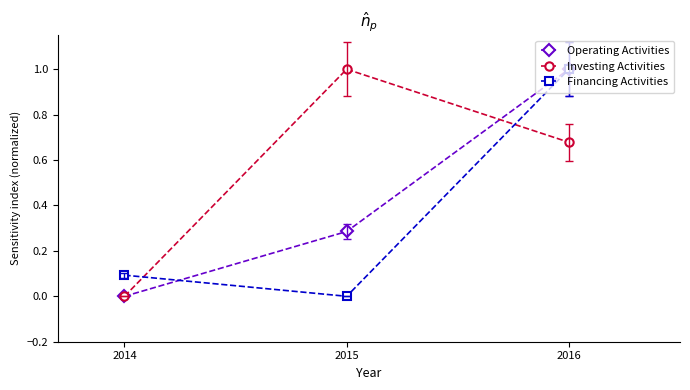

Does the chart have visible grid lines?

No